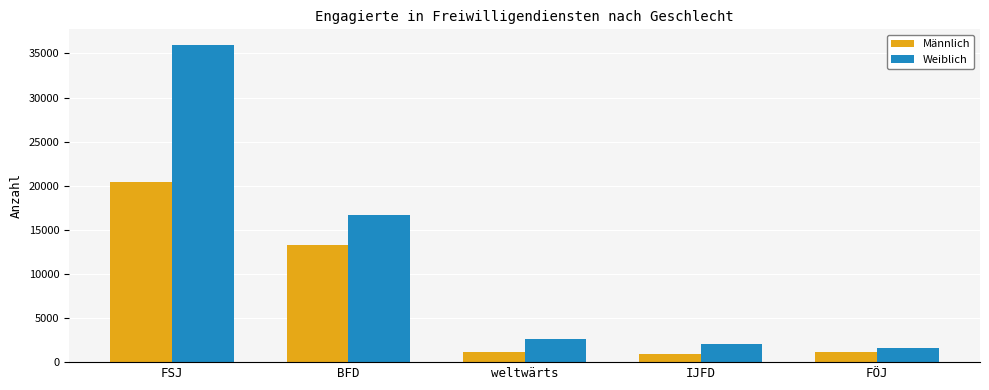

True or false: Männlich has a value of 20405 at FSJ.

True